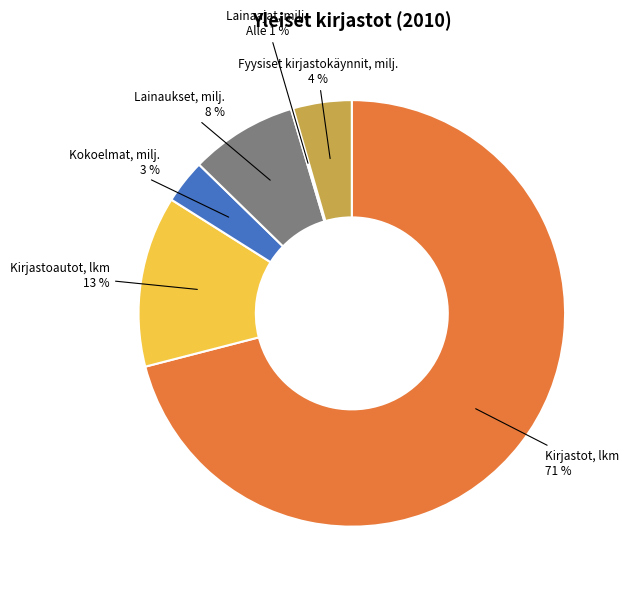

What percentage is NOT represented by Kokoelmat, milj.?

96.7%